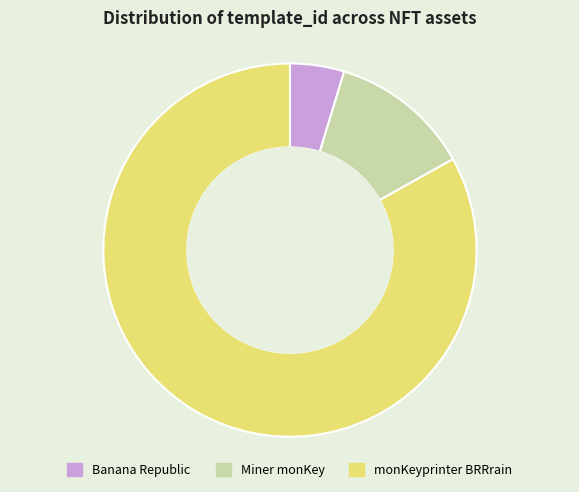

What is the smallest slice in the pie chart?

Banana Republic